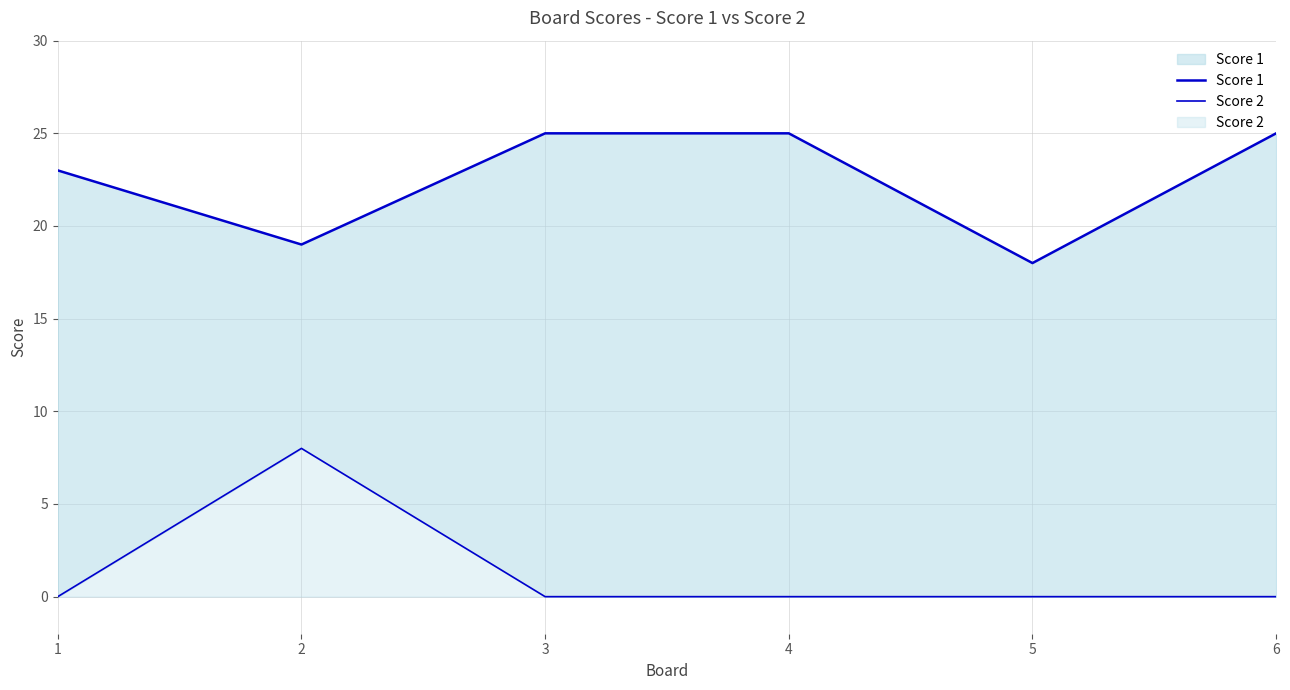

What is the sum of the Score 2 values at 2 and 3?

8